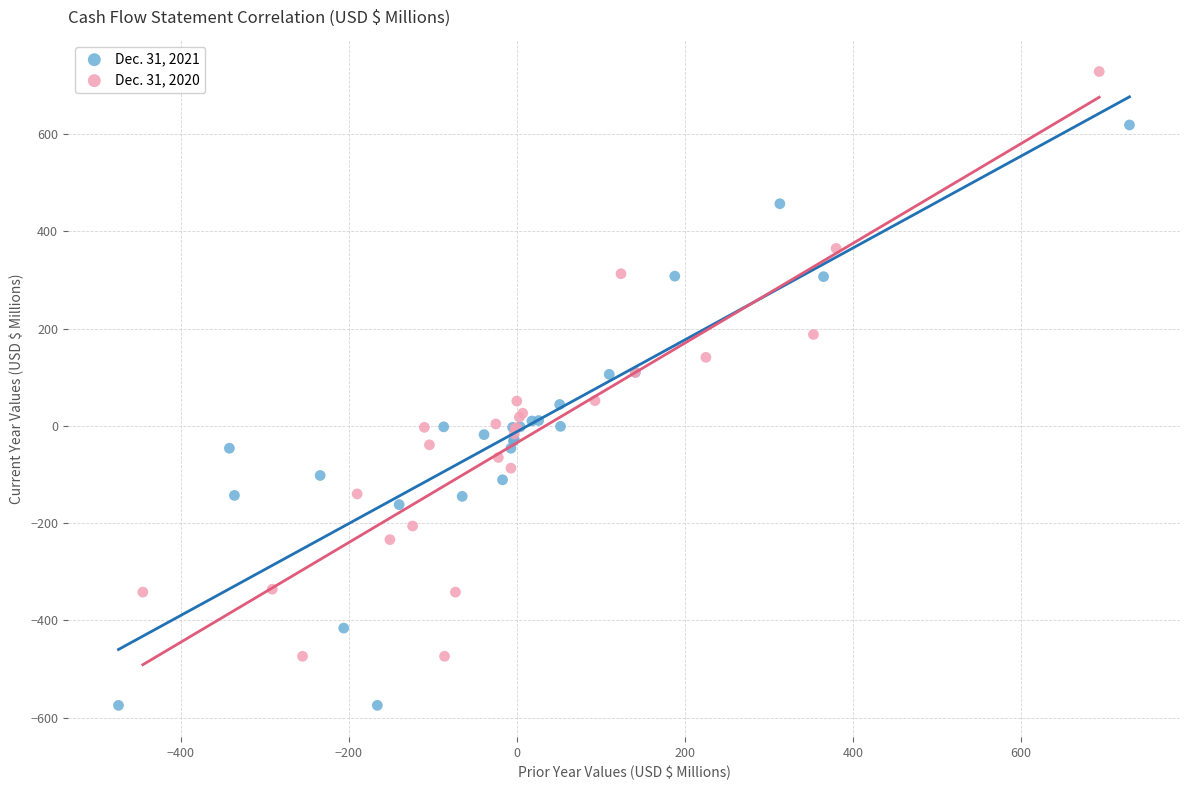

Which series has the largest Y range (max minus min)?

Dec. 31, 2020